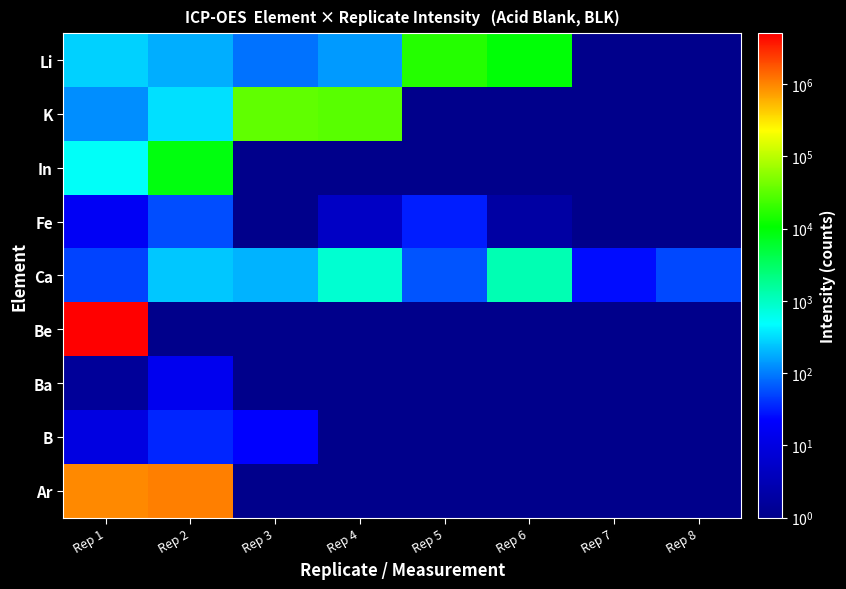

At which category does the chart reach its peak across all series?

Rep 1